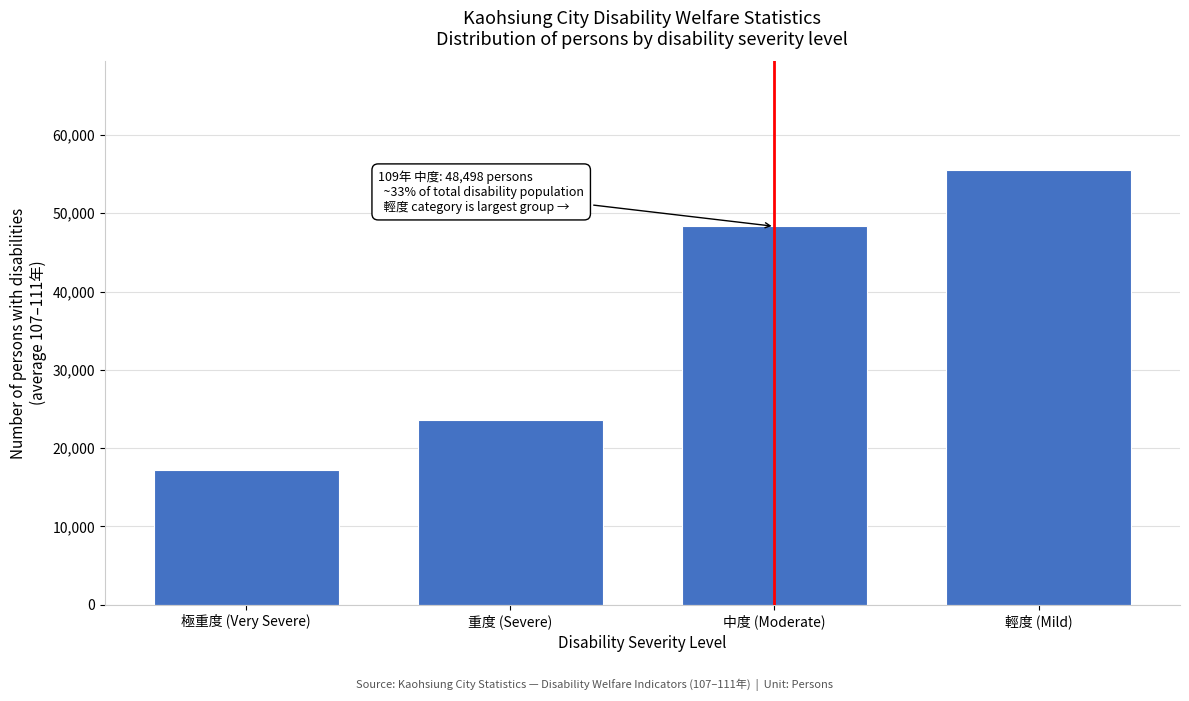

Reading left to right, what are all the values shown in this chart?

17155.0	23544.0	48319.0	55501.4